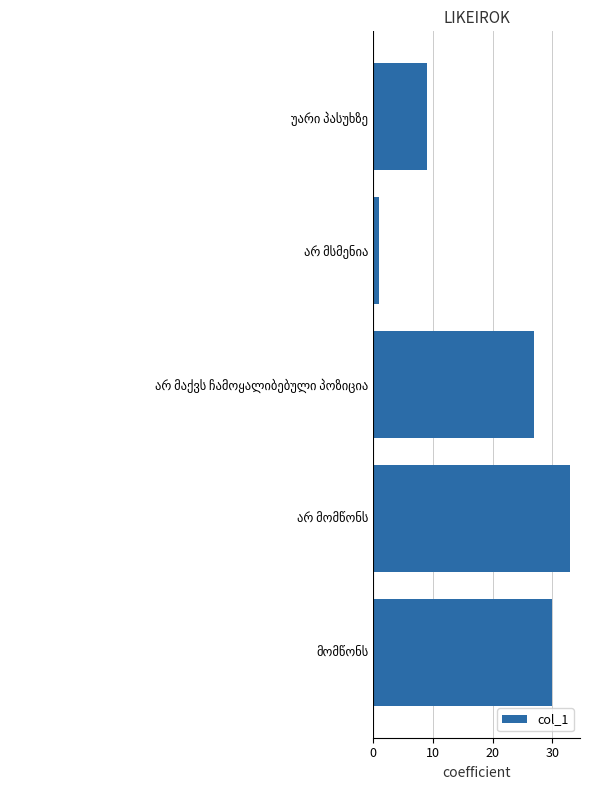

What is the greatest value displayed?

33